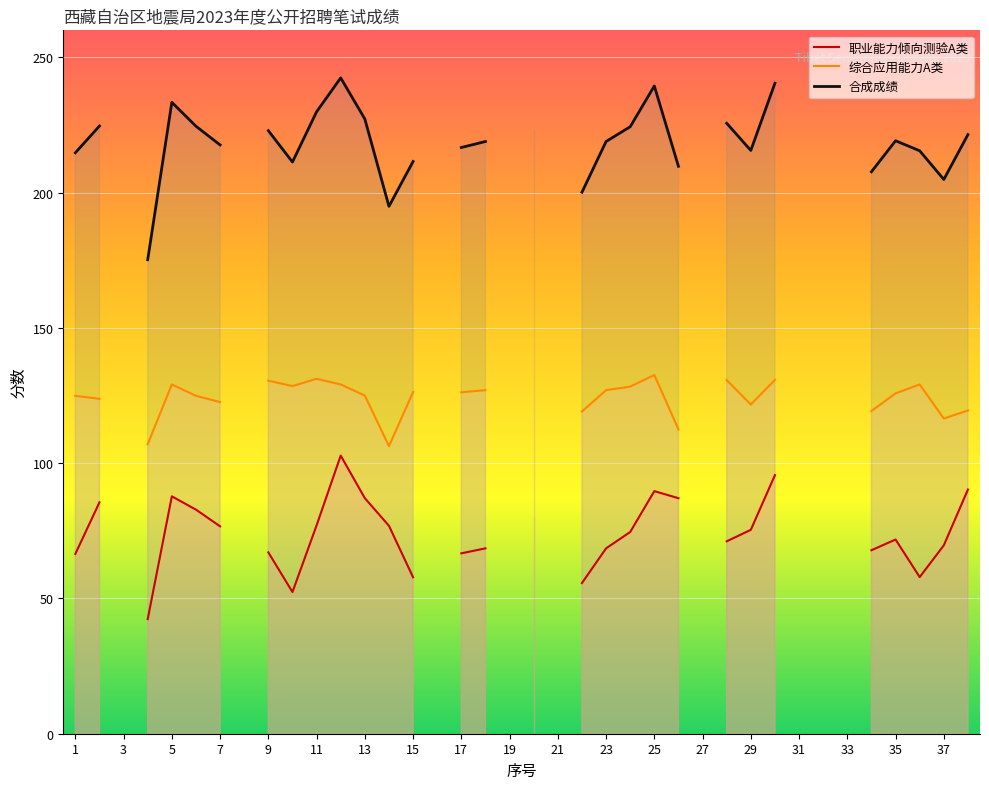

How many positive values does the 职业能力倾向测验A类 series have?

29